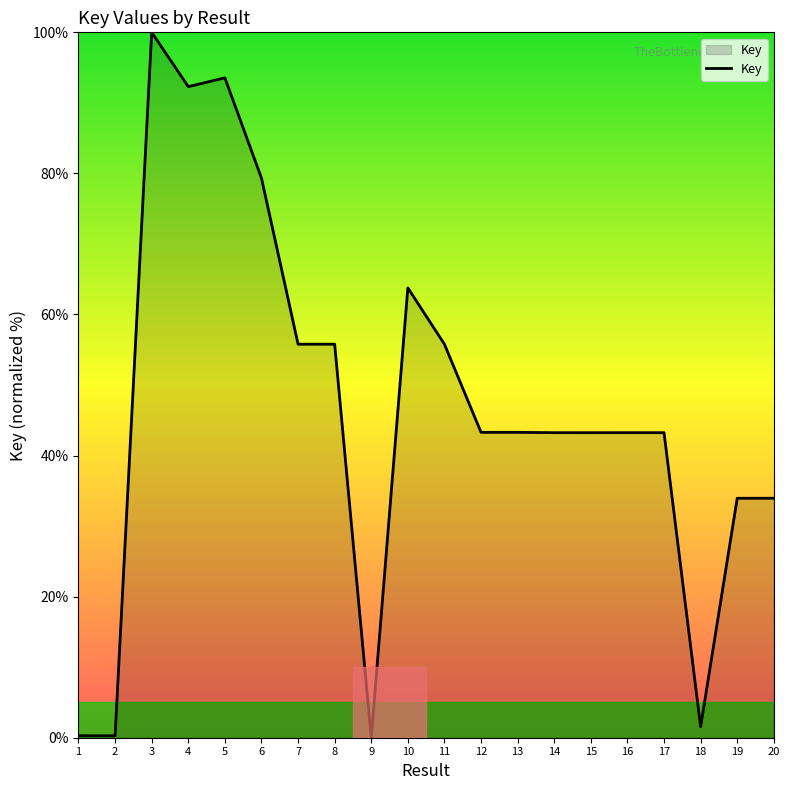

What is the greatest value displayed?

100.0